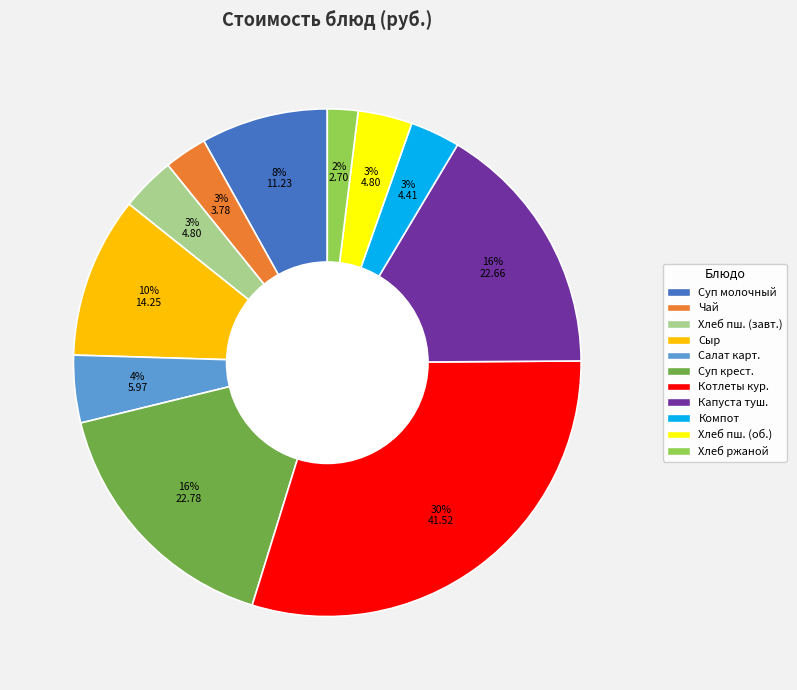

To the nearest percent, what is the average slice percentage?

9%